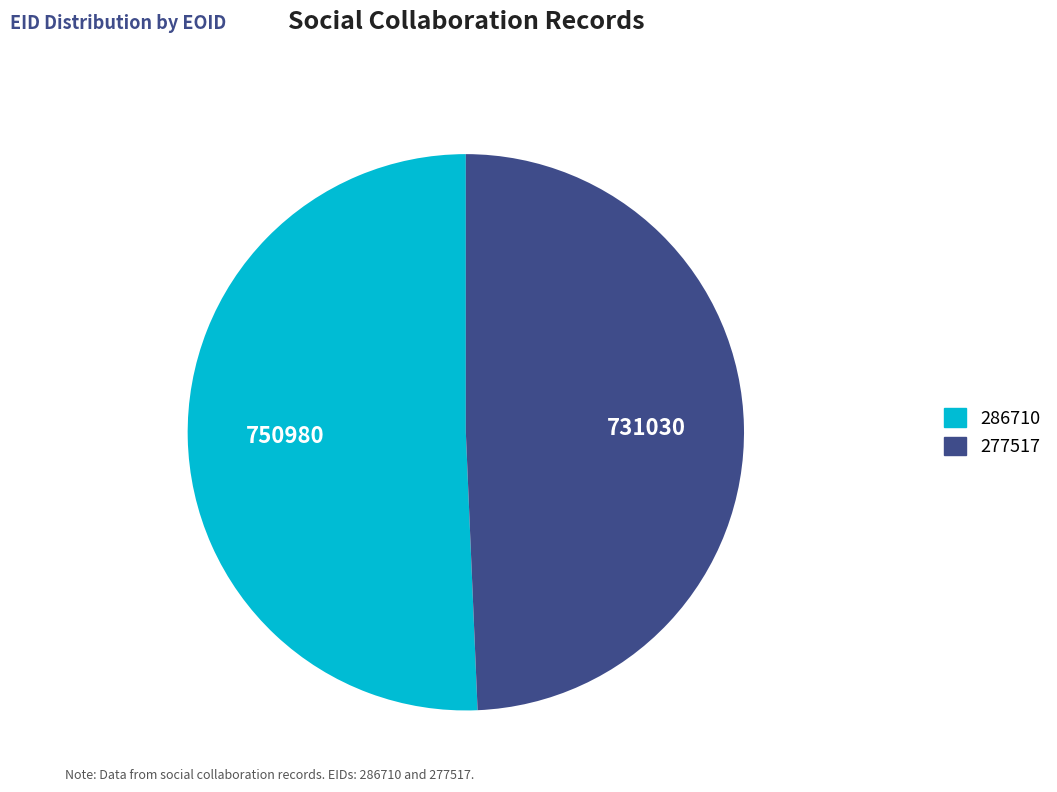

Is it true that 277517 is 49% of the pie?

True